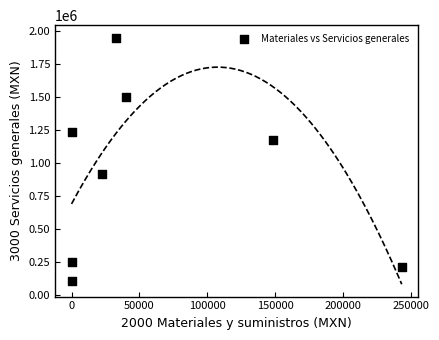

What Y value in the scatter plot is closest to 1027777?

919616.1